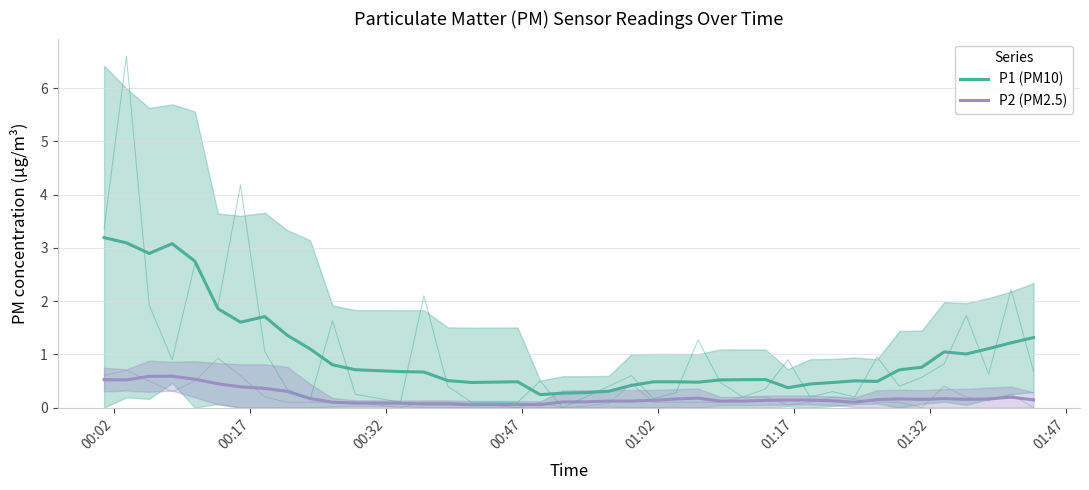

What is the maximum value shown in the chart?

3.2